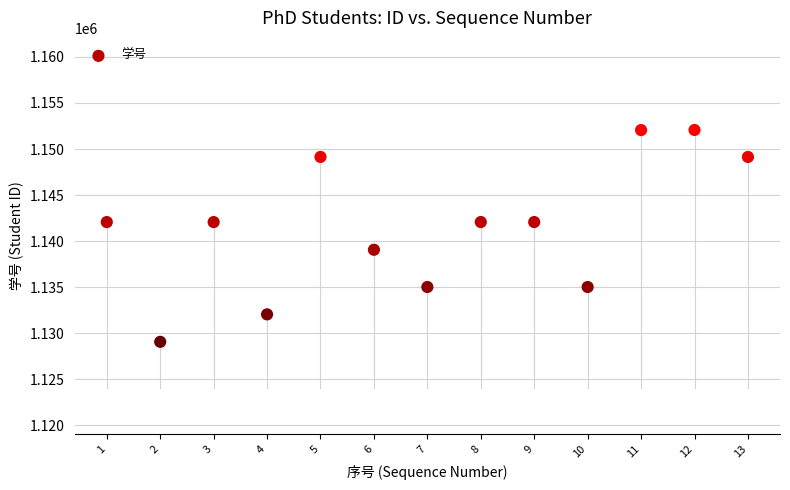

What is the range of Y values (max minus min)?

23011